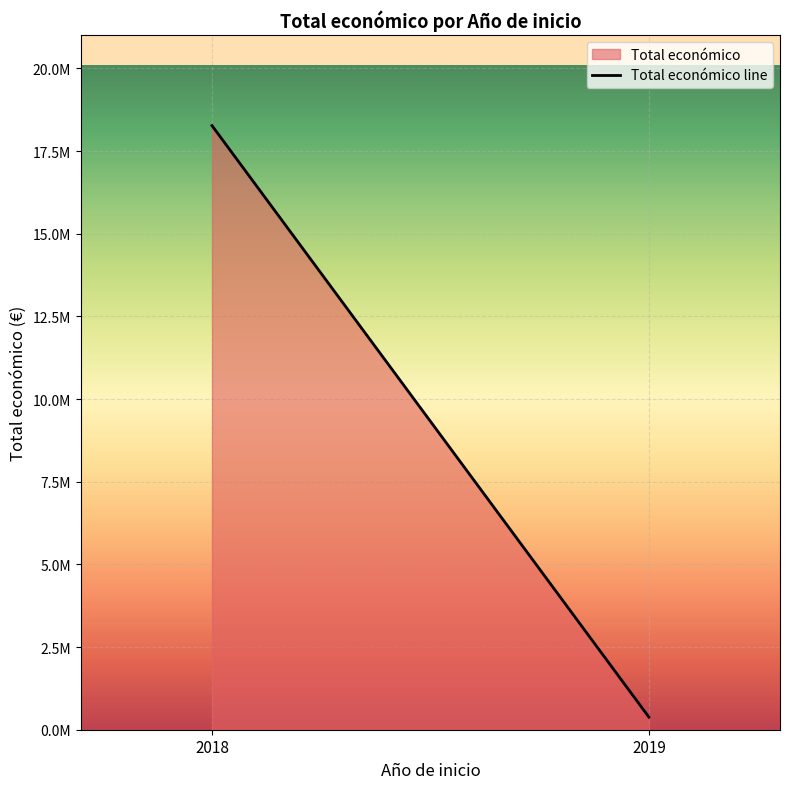

Rank the categories by value from highest to lowest.

2018, 2019